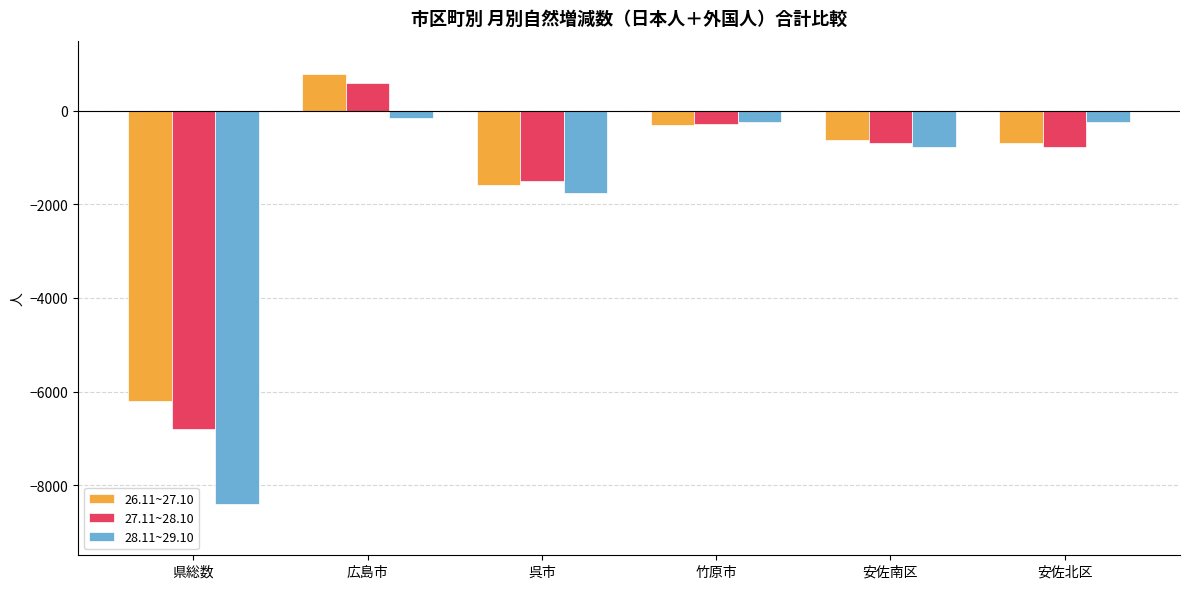

At which label does 26.11~27.10 first exceed -629?

広島市